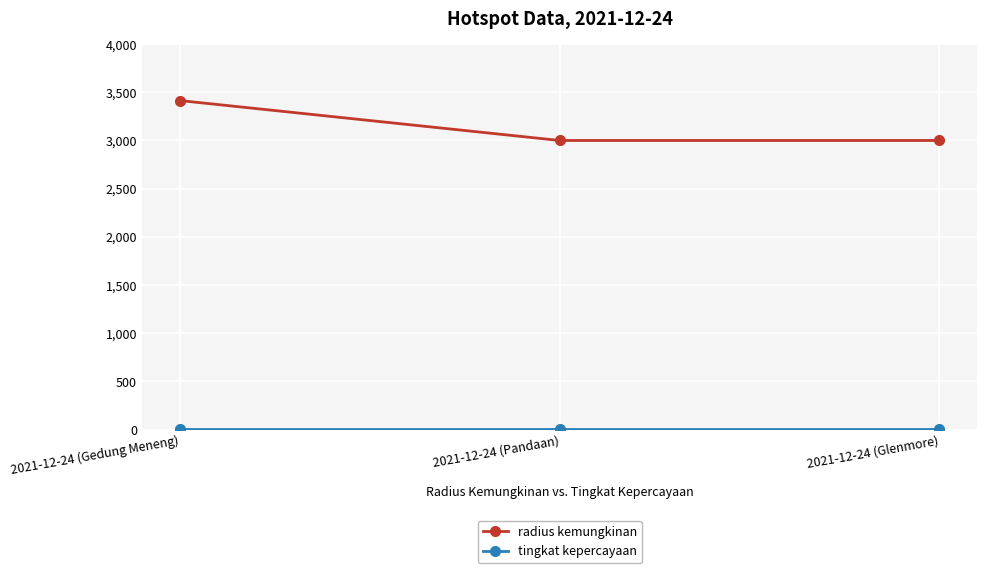

The value of radius kemungkinan at 2021-12-24 (Pandaan) is 3000. True or false?

True